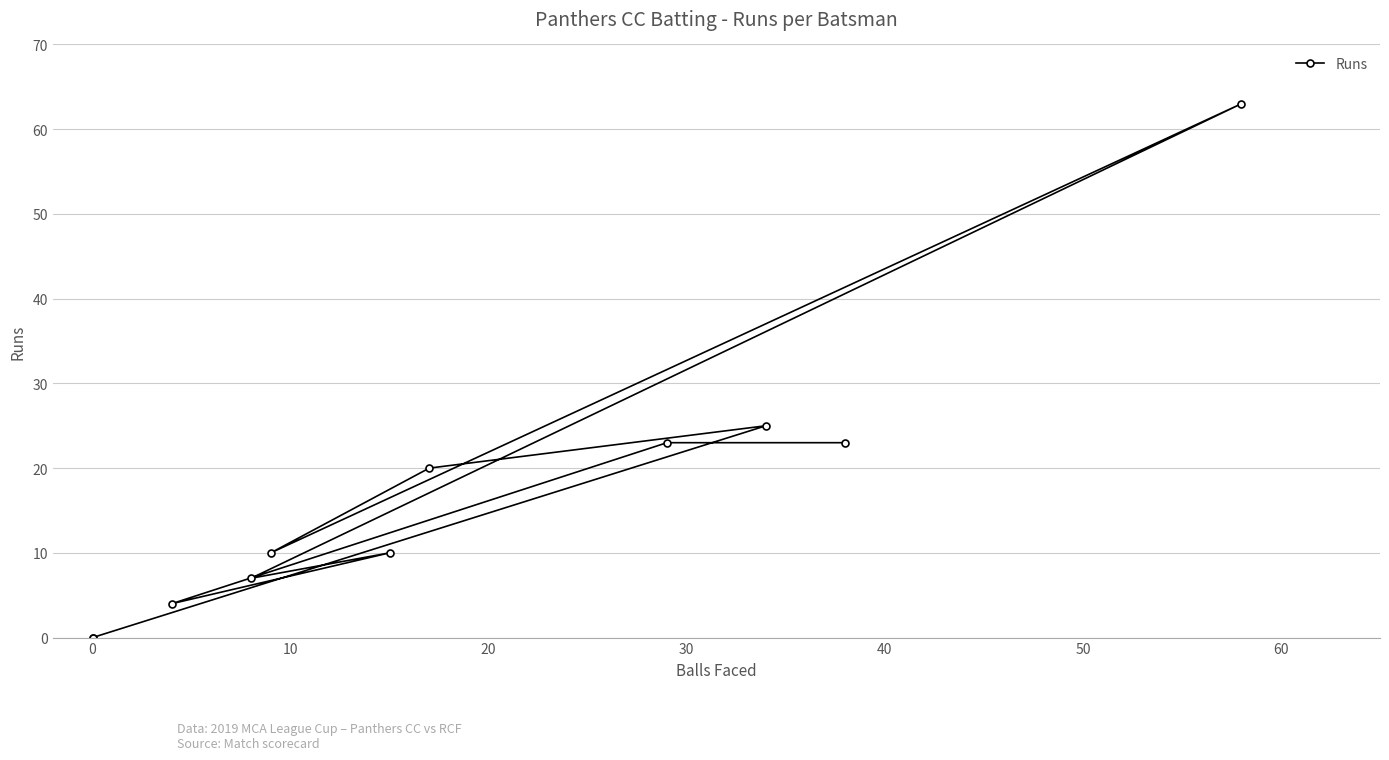

Reading left to right, extract all data points from this chart.

23	23	4	10	7	63	10	20	25	0	0